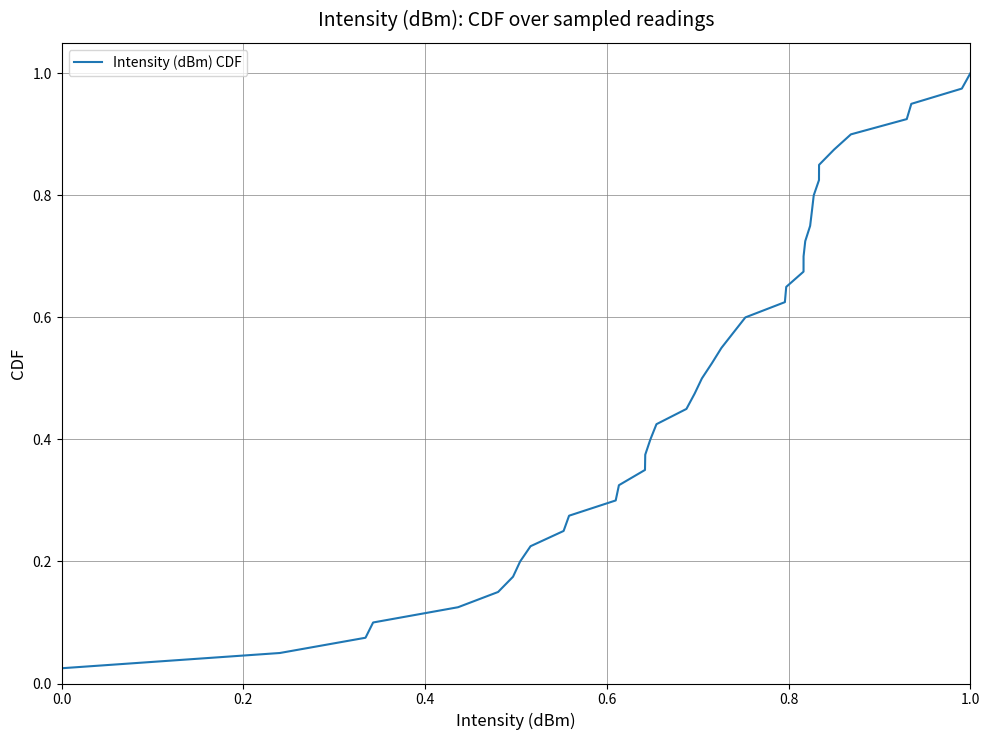

What is the difference between the maximum and minimum values?

1.0